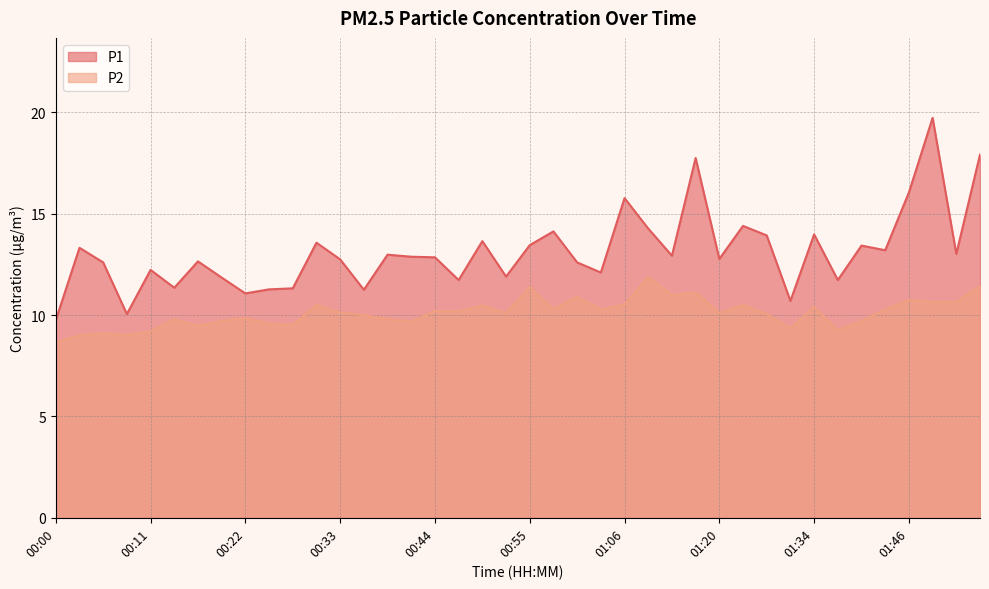

What is the sum of all P1 values?

524.9